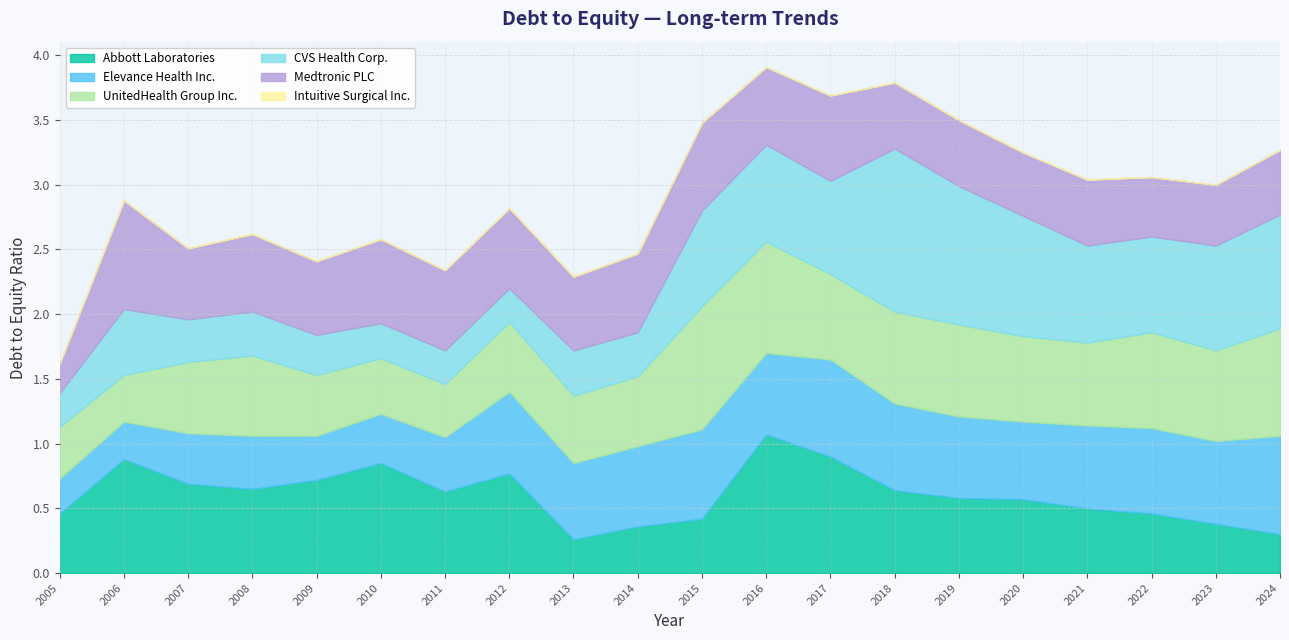

Rank the series by their maximum value, from highest to lowest.

CVS Health Corp., Abbott Laboratories, UnitedHealth Group Inc., Medtronic PLC, Elevance Health Inc., Intuitive Surgical Inc.